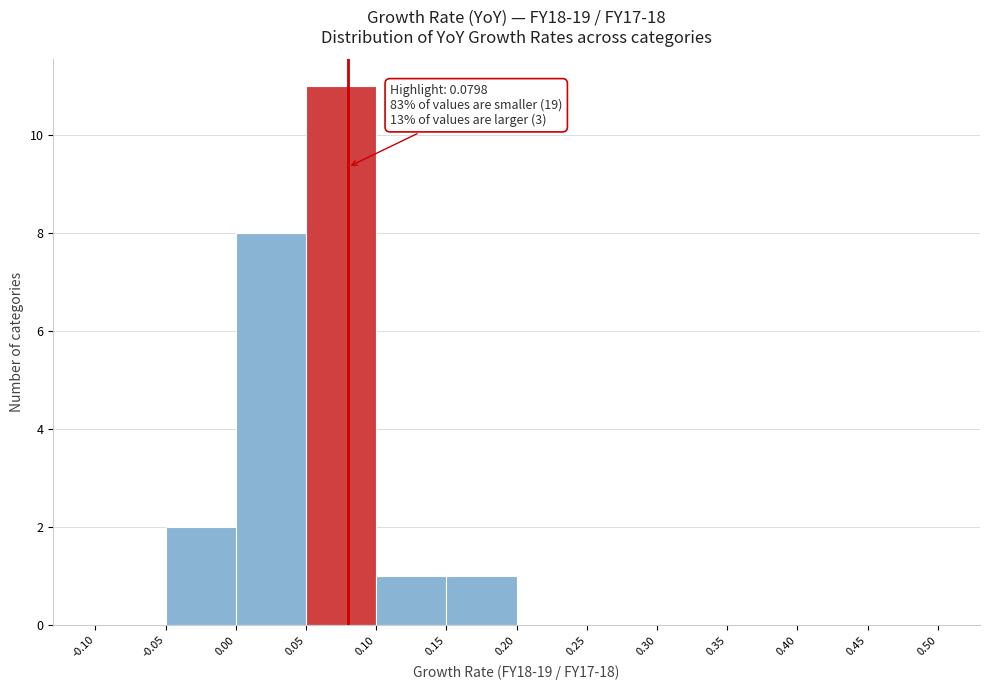

Over which range of the x-axis is the bar tallest?

0.05 to 0.10